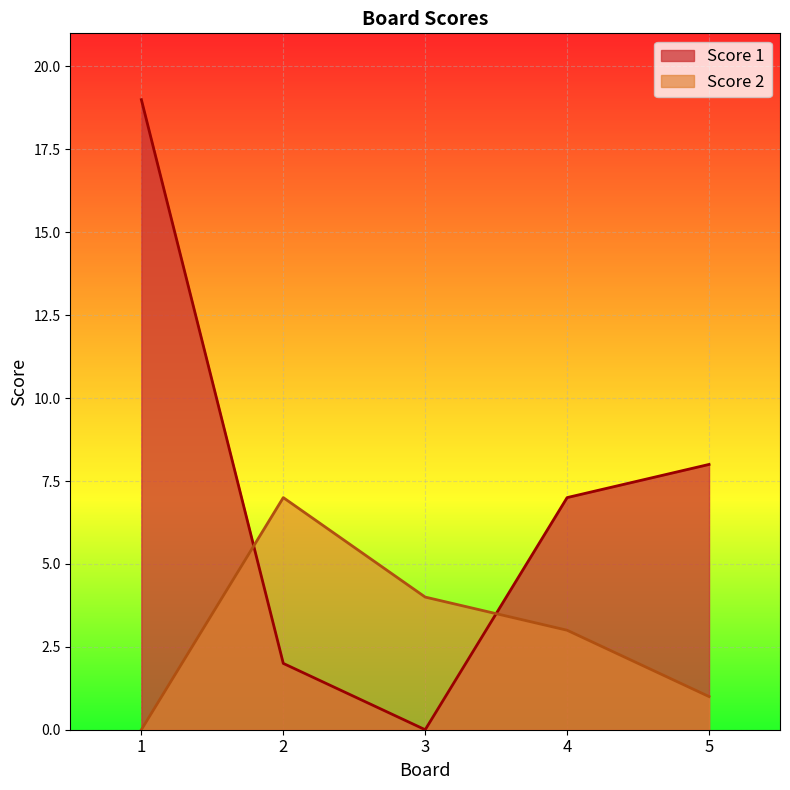

Which category has the highest value across all series?

1